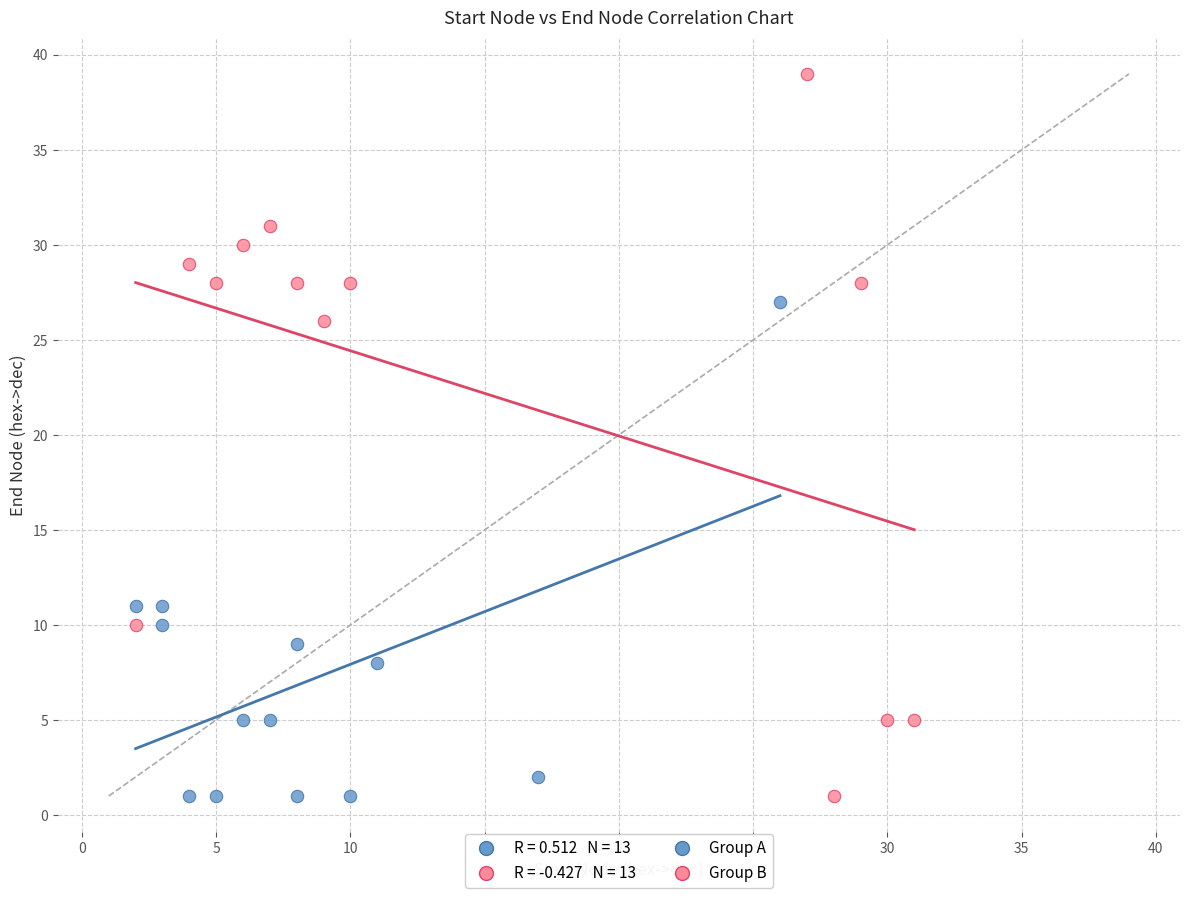

Which series has the largest Y range (max minus min)?

Group B